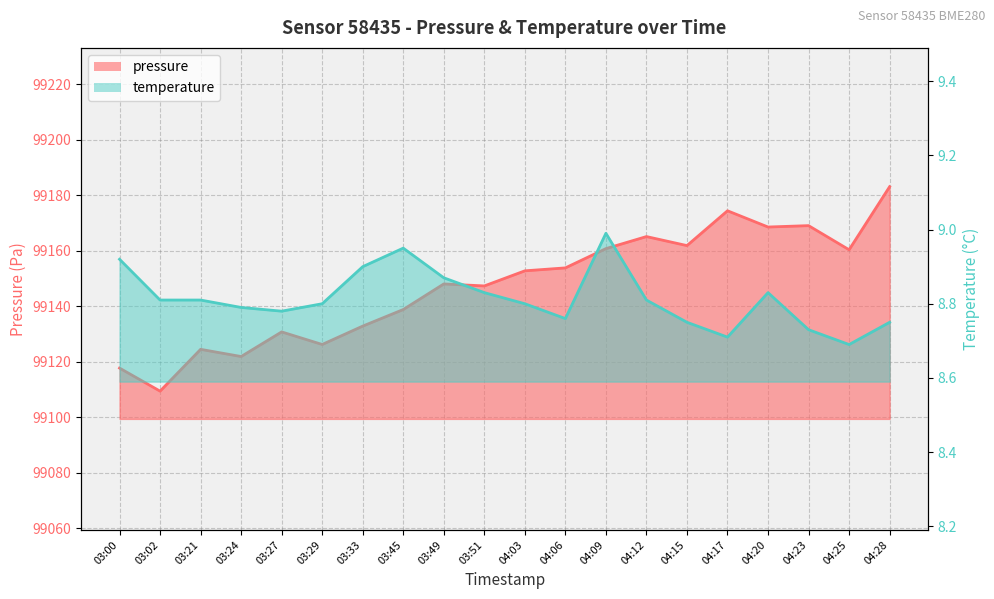

What is the label of the 9th point from the right?

04:06